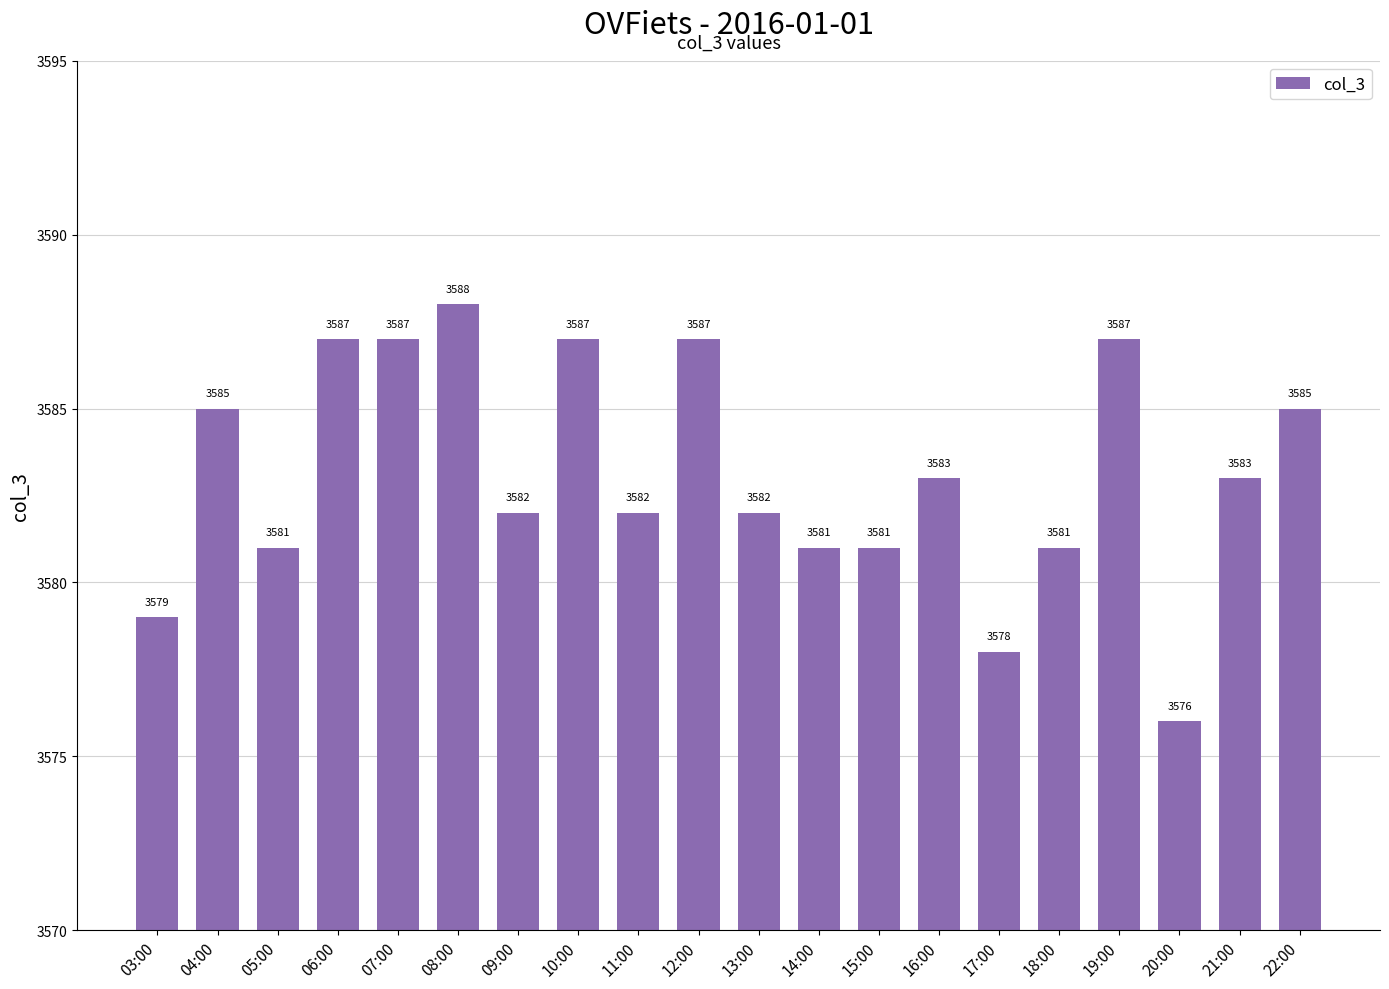

At which label does the data first exceed 3583?

04:00